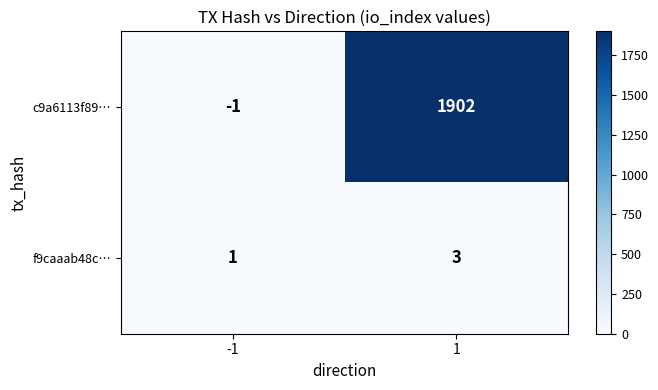

The value of f9caaab48c… at -1 is 1. True or false?

True